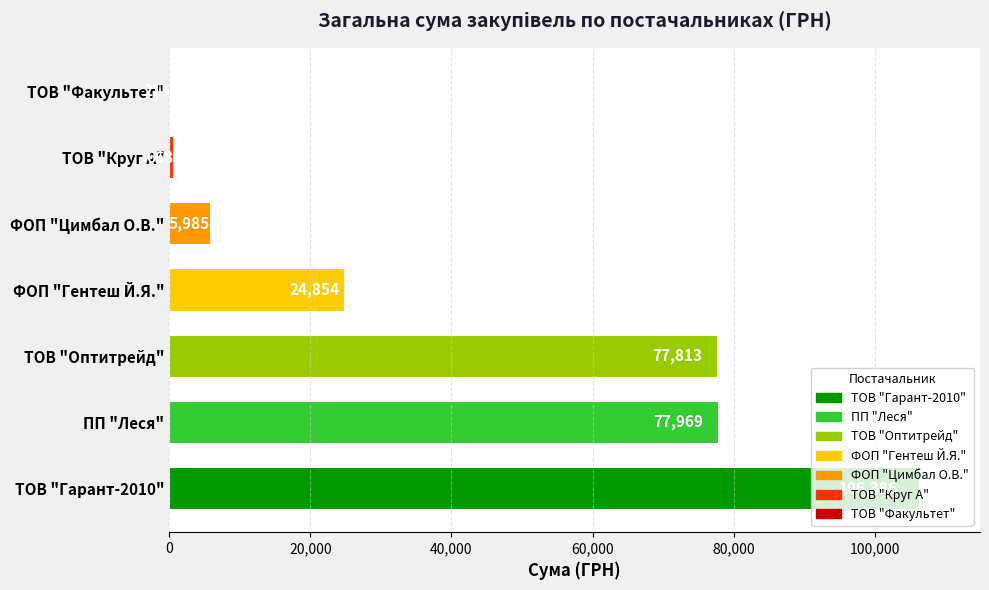

What is the ratio of the value at ТОВ "Оптитрейд" to the value at ФОП "Цимбал О.В."?

13.0